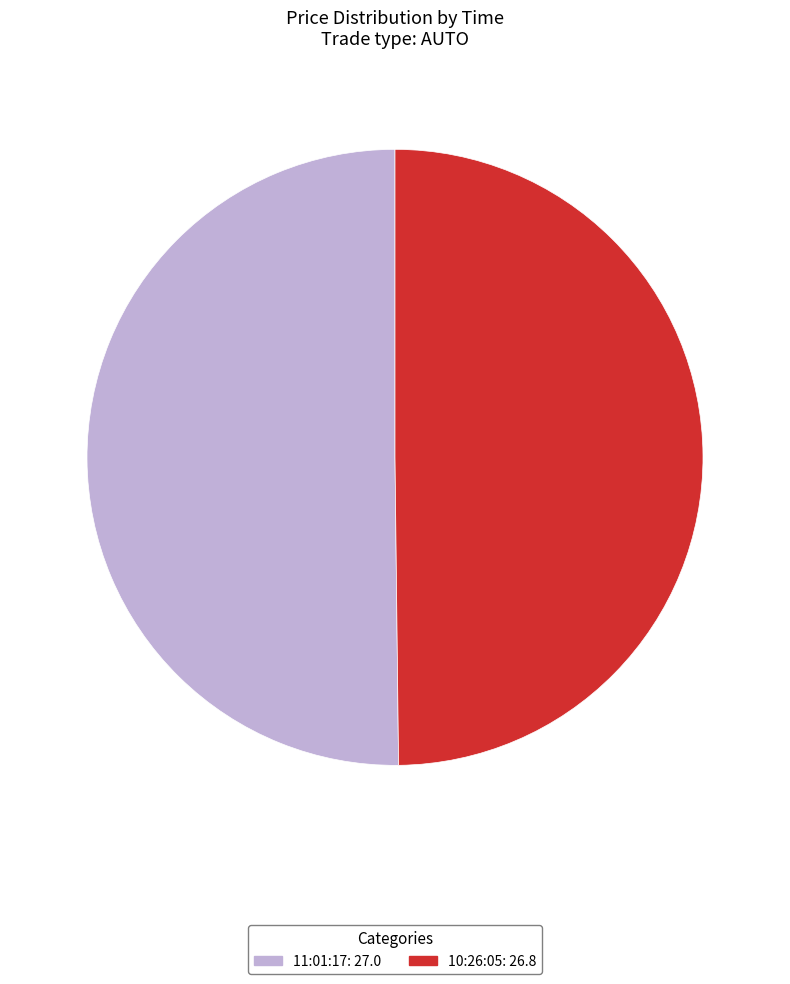

What is the ratio of the value at 10:26:05 to the value at 11:01:17?

1.0